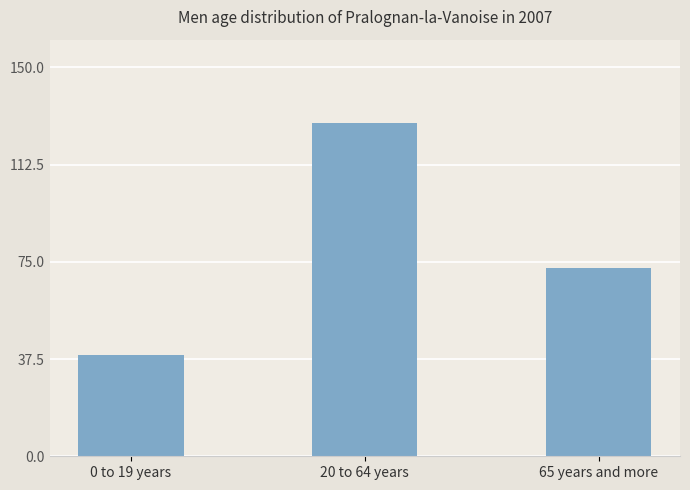

How many categories are shown in the chart?

3